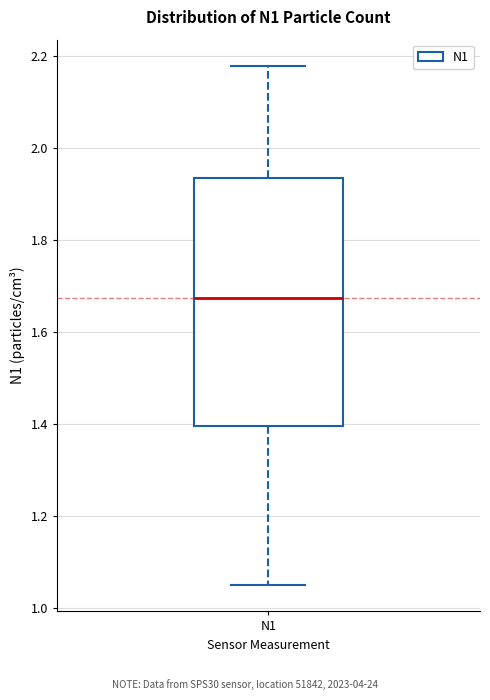

Read this box plot against the y-axis: the position of the median line, the range covered by the box, and the ends of both whiskers. The values are not printed on the chart, so give them approximately, as read against the axis.

median 1.68, box 1.40 to 1.94, whiskers 1.06 to 2.18